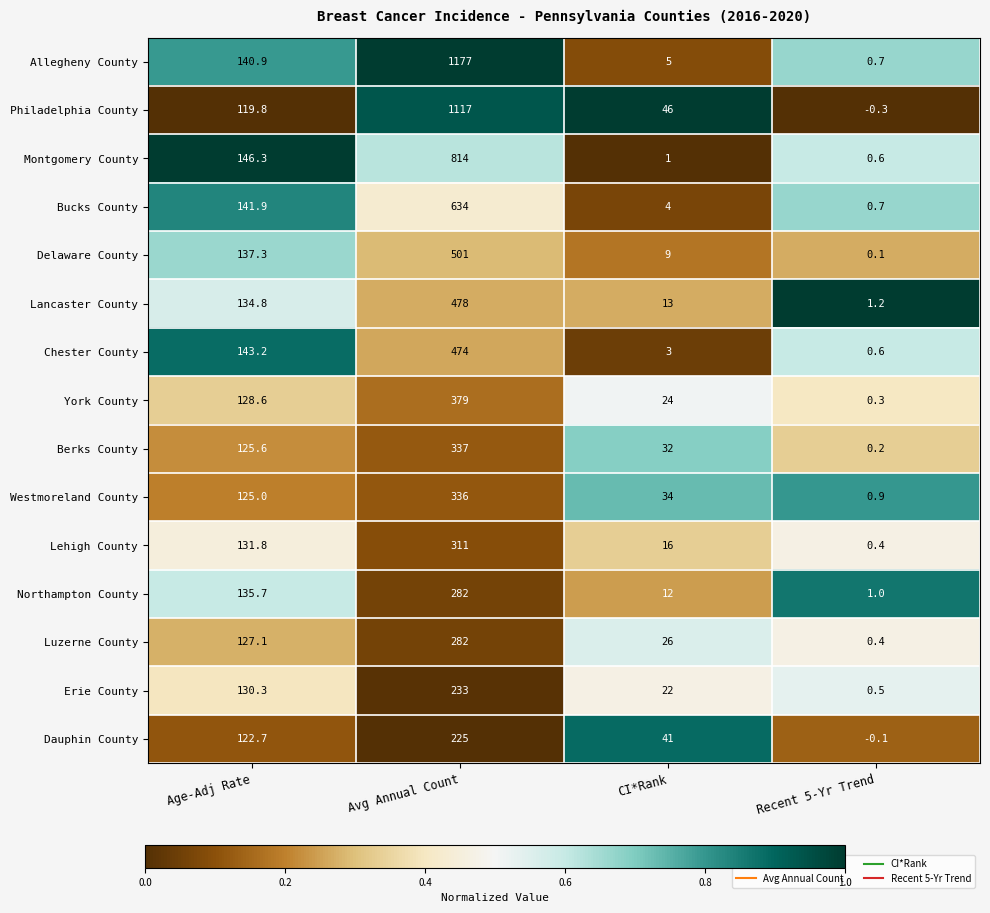

Count the number of data series in this chart.

15